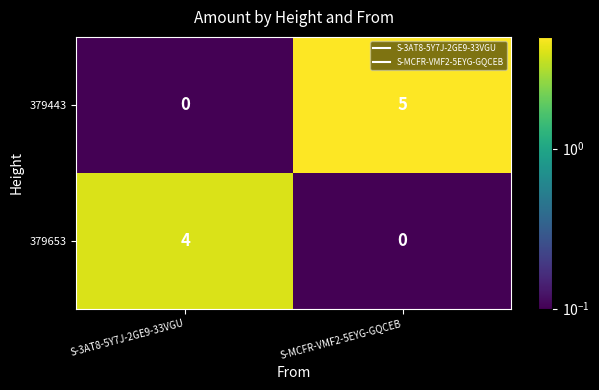

At S-3AT8-5Y7J-2GE9-33VGU, list the series in order from smallest to largest.

379443, 379653